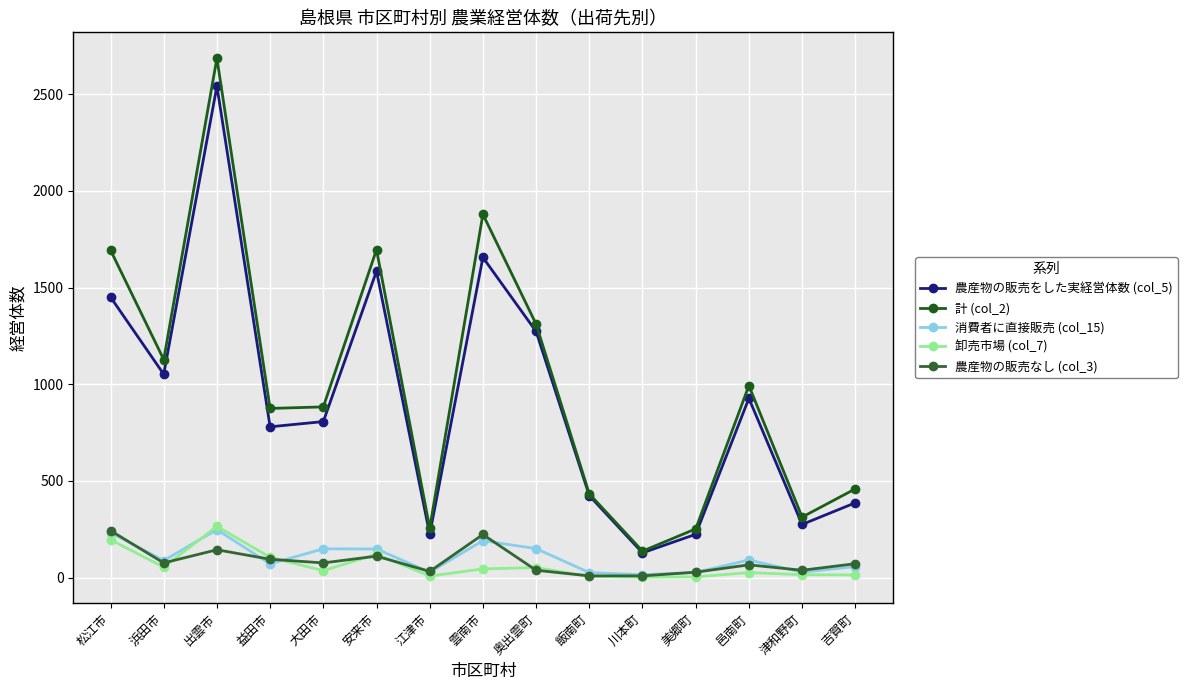

What is the label of the 7th point from the left?

江津市